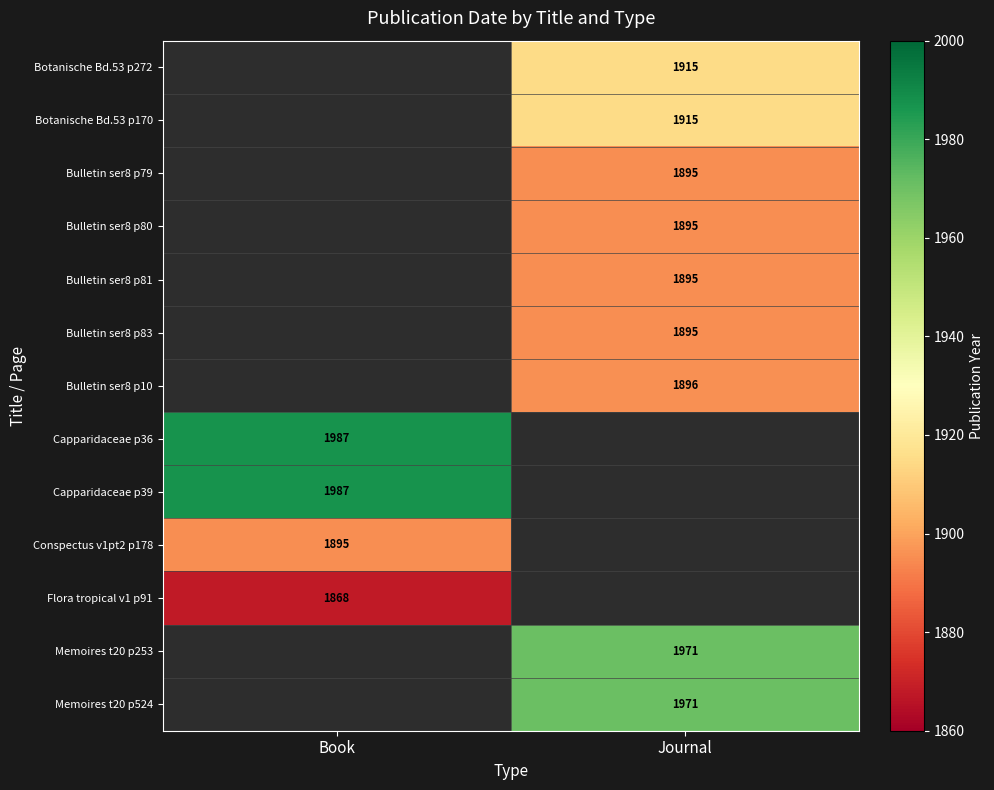

How many distinct data groups are displayed?

13